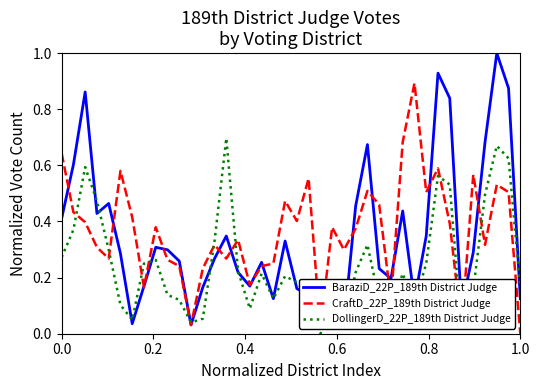

What is the difference between the maximum and minimum values in the BaraziD_22P_189th District Judge series?

1.0